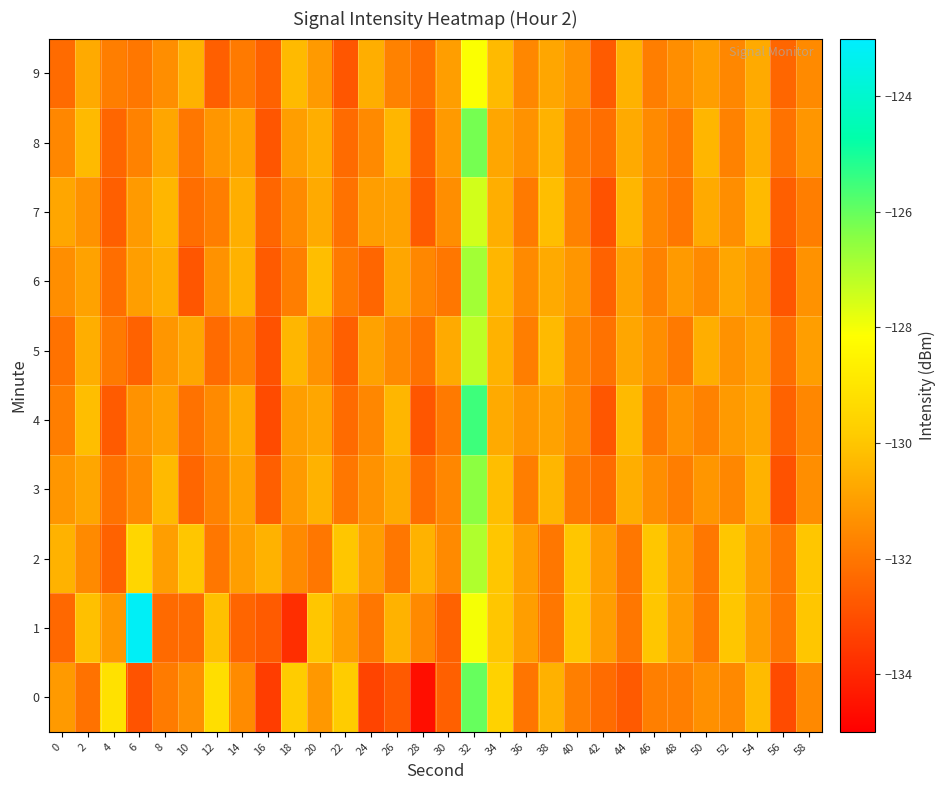

What is the maximum value shown in the chart?

-123.2